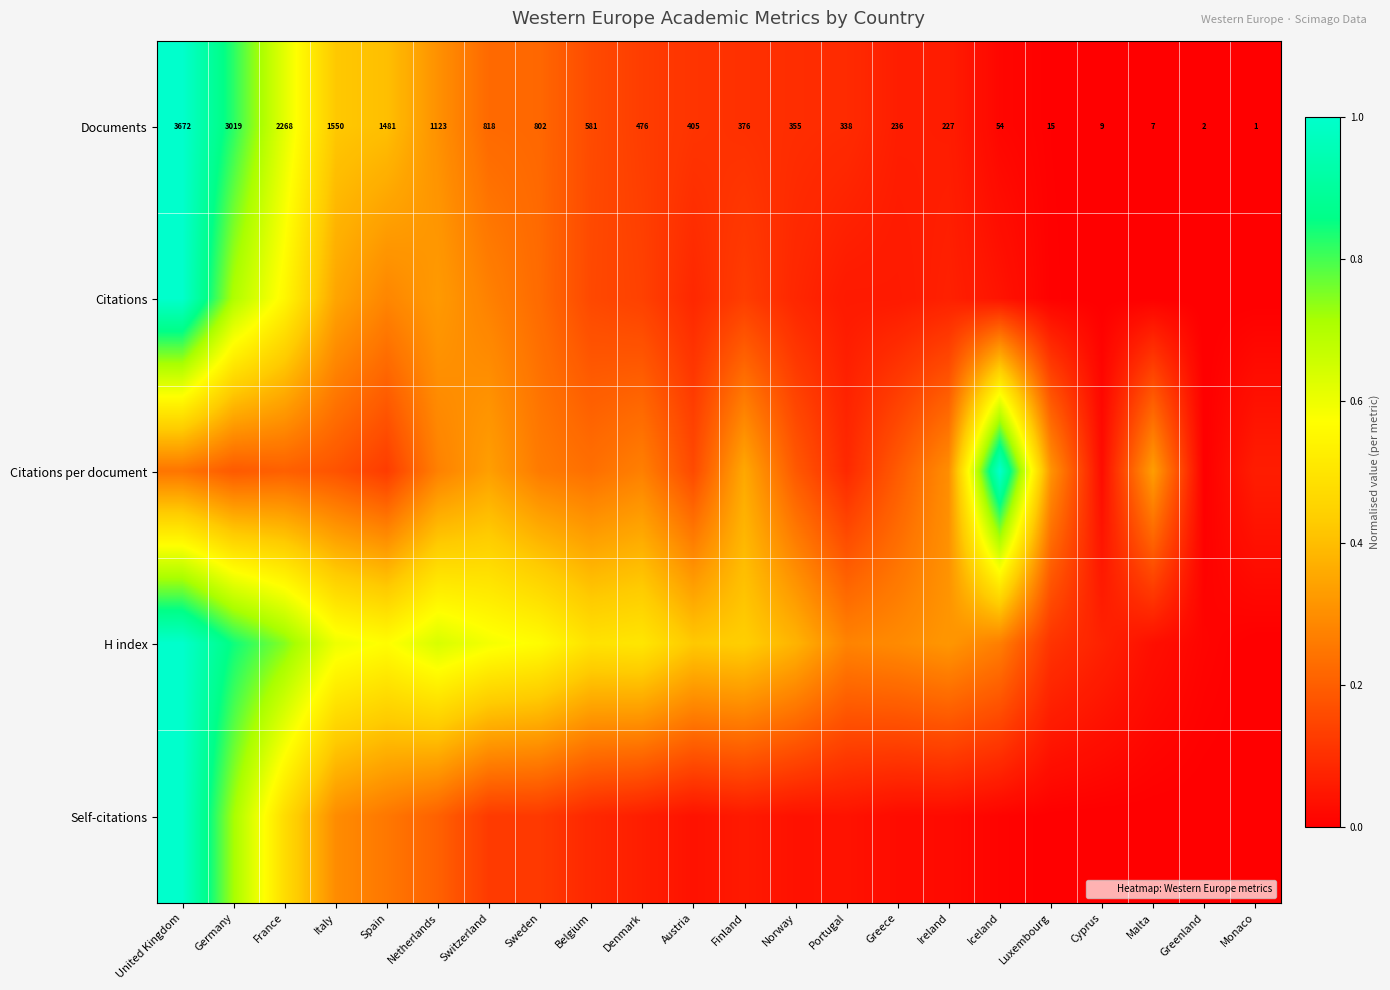

What is the highest value of the Citations per document series?

1.0